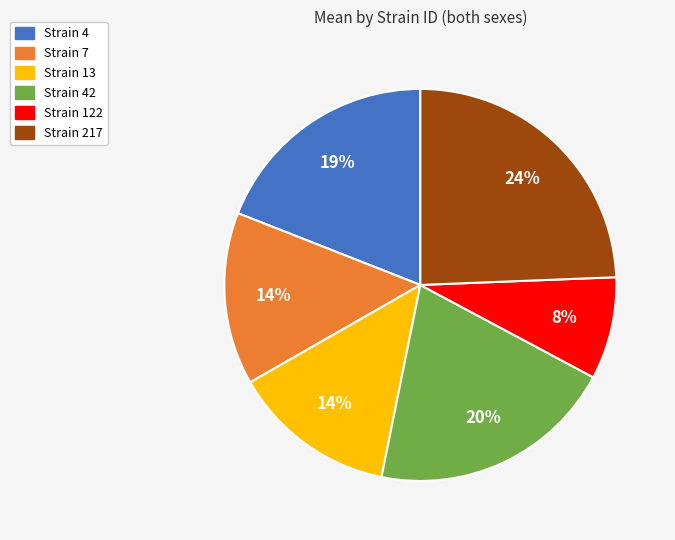

To the nearest percent, what is the average slice percentage?

17%